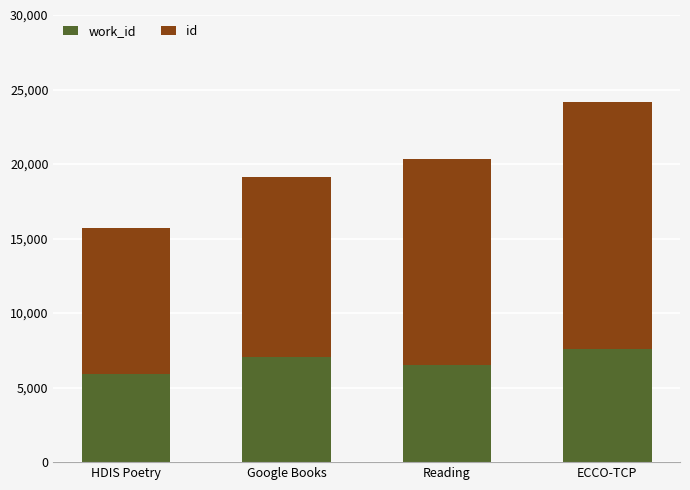

What are all the series names shown in the legend?

work_id, id